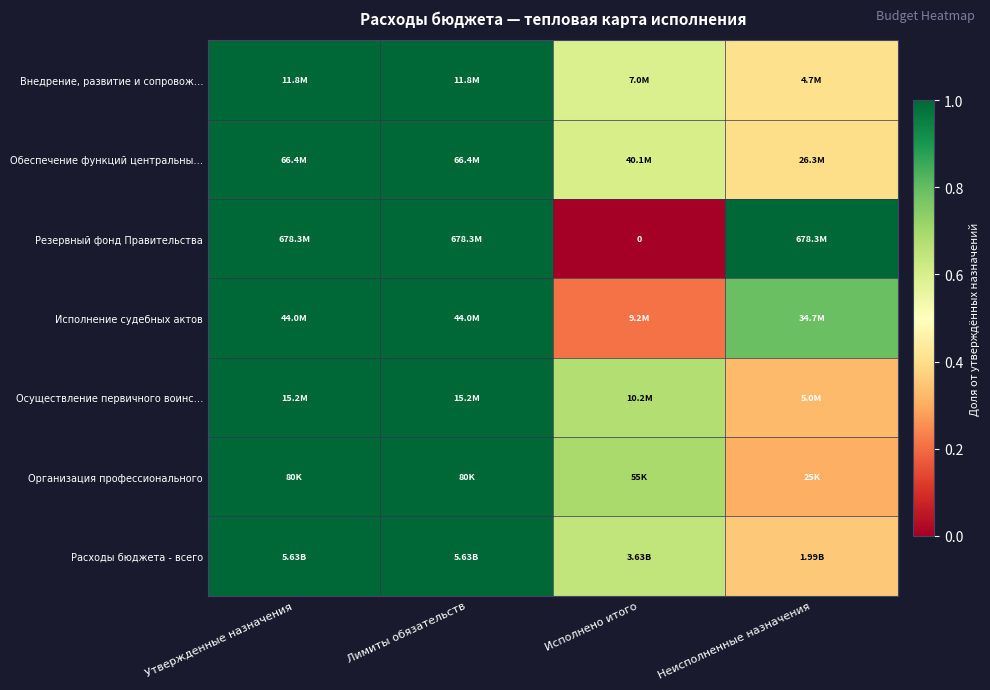

Count the Внедрение, развитие и сопровож… values in the range 0 to 1.

4